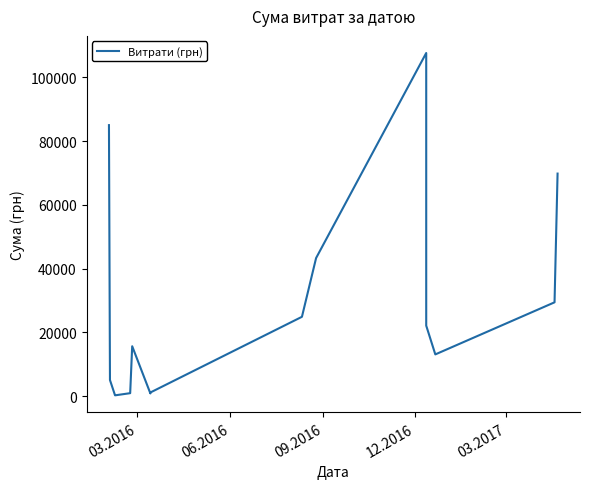

What is the maximum value shown in the chart?

107657.1